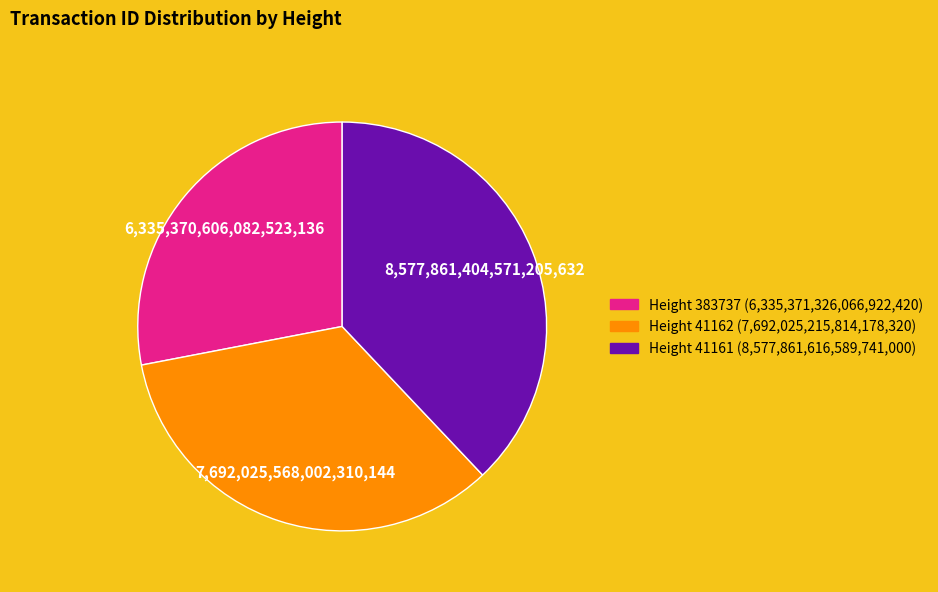

How many segments does this pie chart have?

3